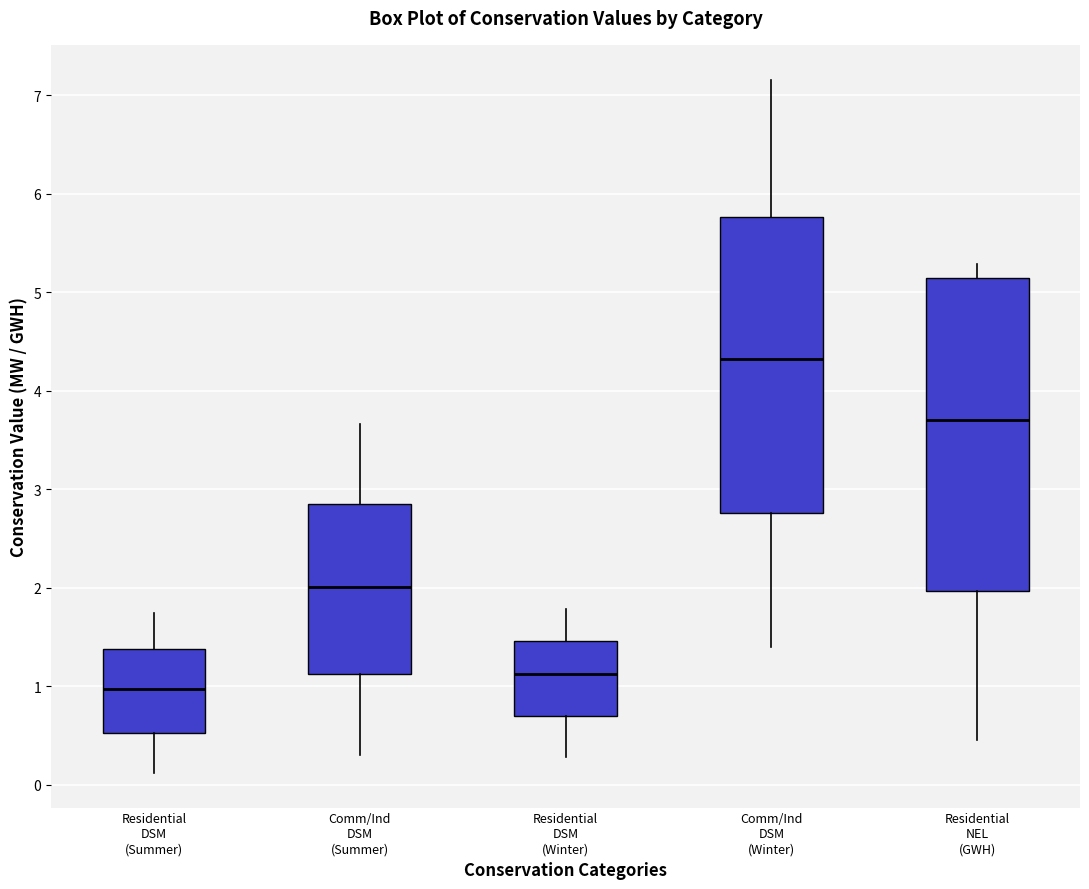

Reading left to right, read every box against the y-axis: the position of its median line, the range the box covers, and the ends of its whiskers. The values are not printed on the chart, so give them approximately, as read against the axis.

Residential DSM (Summer): median 1.0, box 0.5 to 1.4, whiskers 0.1 to 1.7
Comm/Ind DSM (Summer): median 2.0, box 1.1 to 2.9, whiskers 0.3 to 3.7
Residential DSM (Winter): median 1.1, box 0.7 to 1.5, whiskers 0.3 to 1.8
Comm/Ind DSM (Winter): median 4.3, box 2.8 to 5.8, whiskers 1.4 to 7.2
Residential NEL (GWH): median 3.7, box 2.0 to 5.1, whiskers 0.5 to 5.3